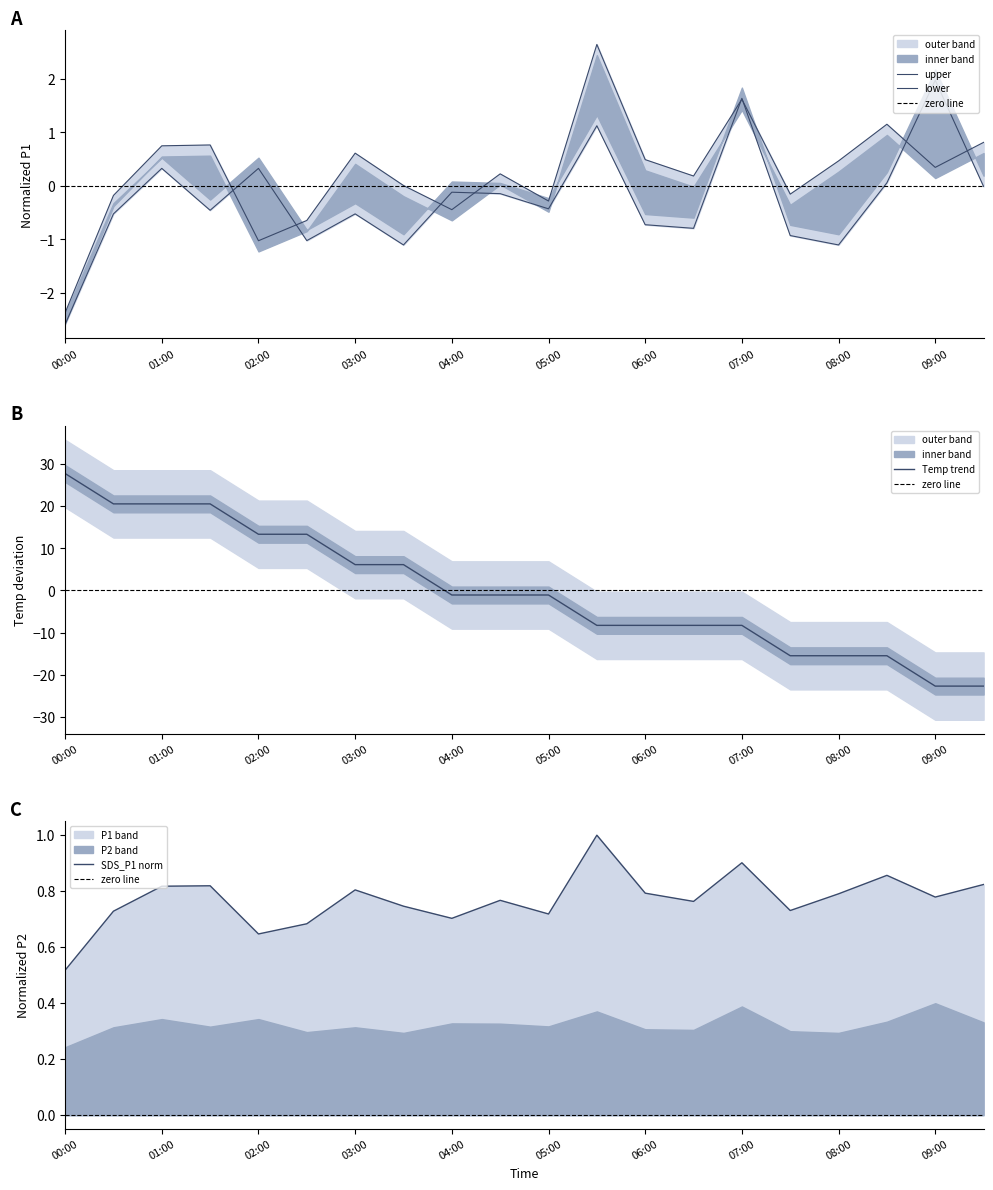

Is it true that Temp trend equals -1.1 at 04:00?

True